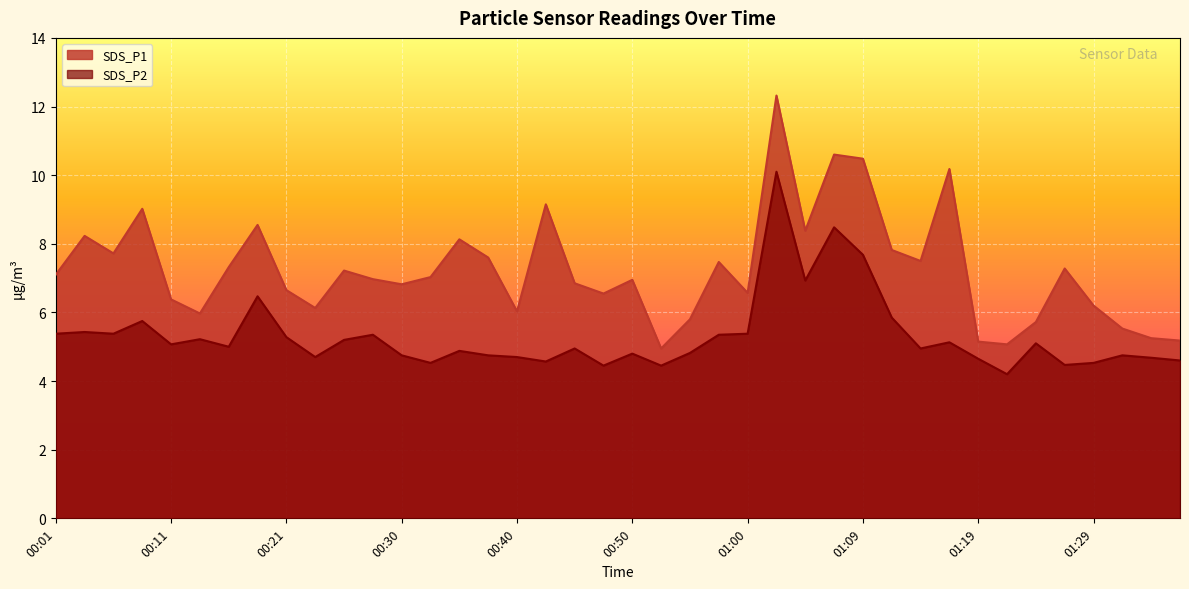

What is the value of the SDS_P1 point at the 27th from the left?

8.4